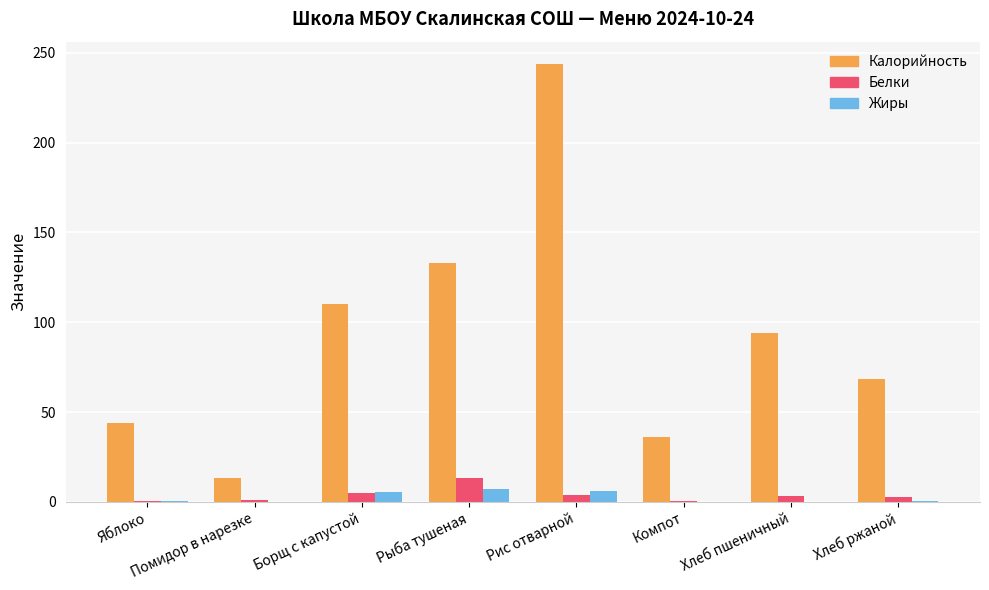

What is the maximum value for Калорийность?

244.0